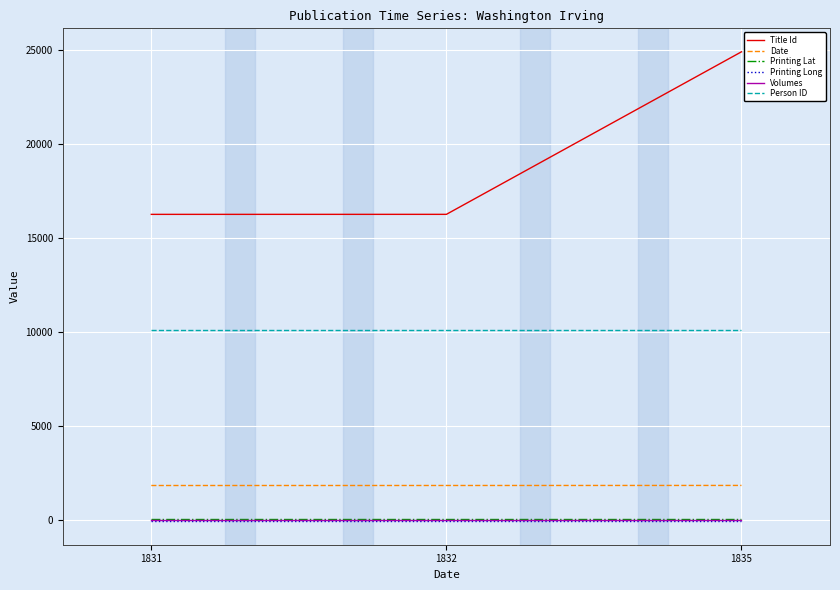

Which series has the largest total across all categories?

Title Id